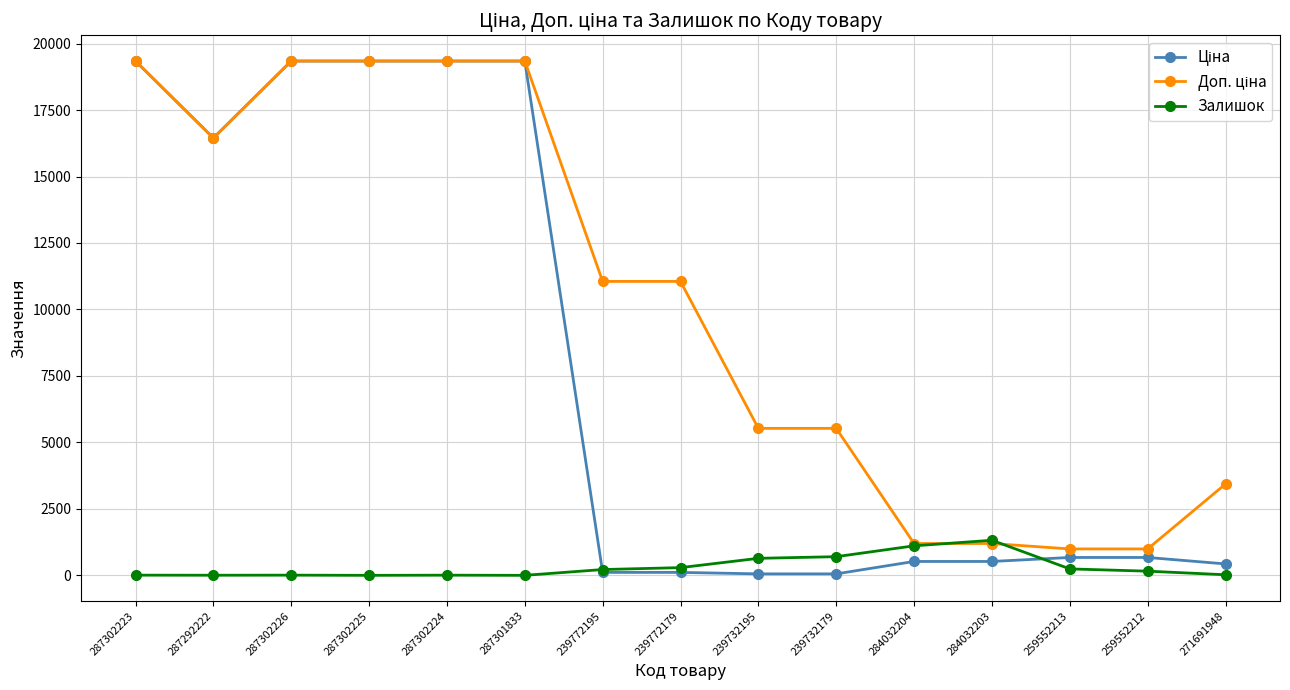

True or false: Залишок has a value of 0.0 at 287302225.

True